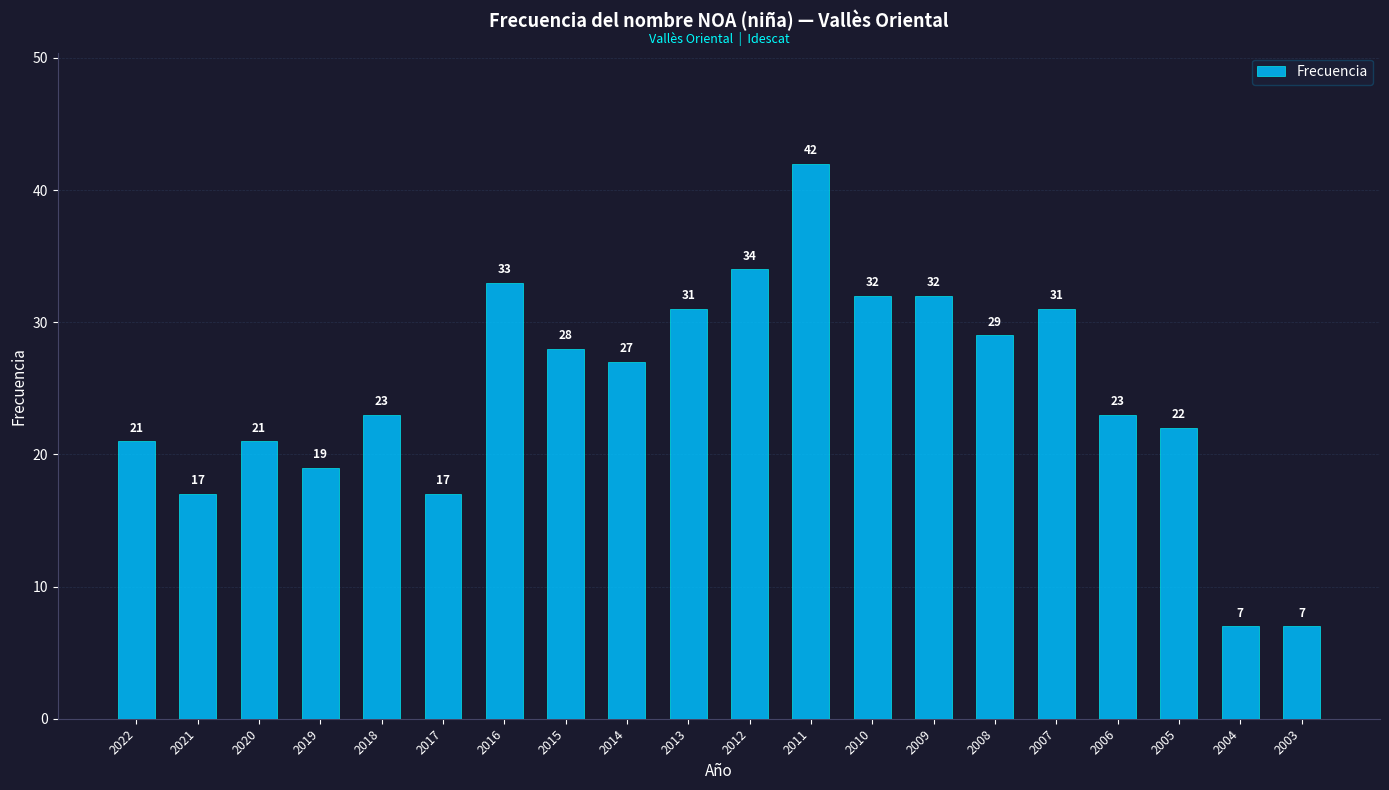

What is the greatest value displayed?

42